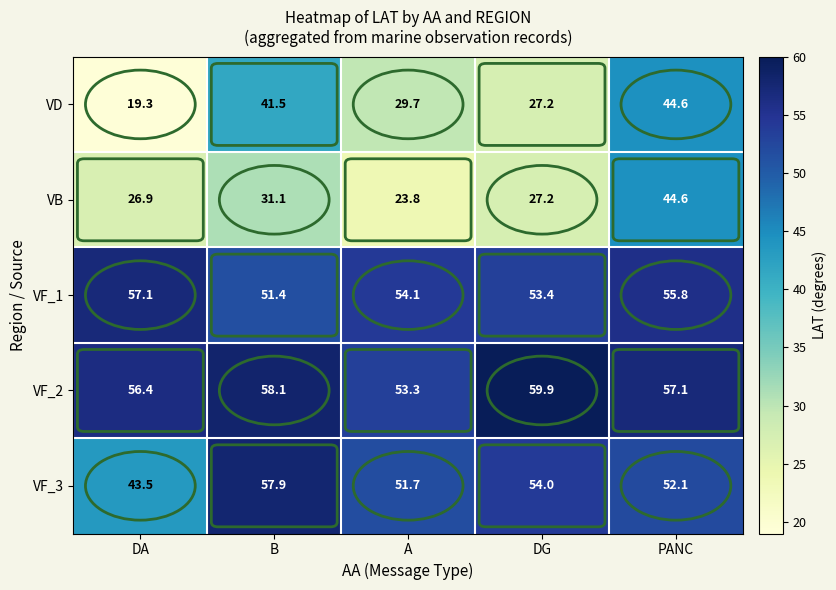

What is the average value of the VF_3 series?

51.8